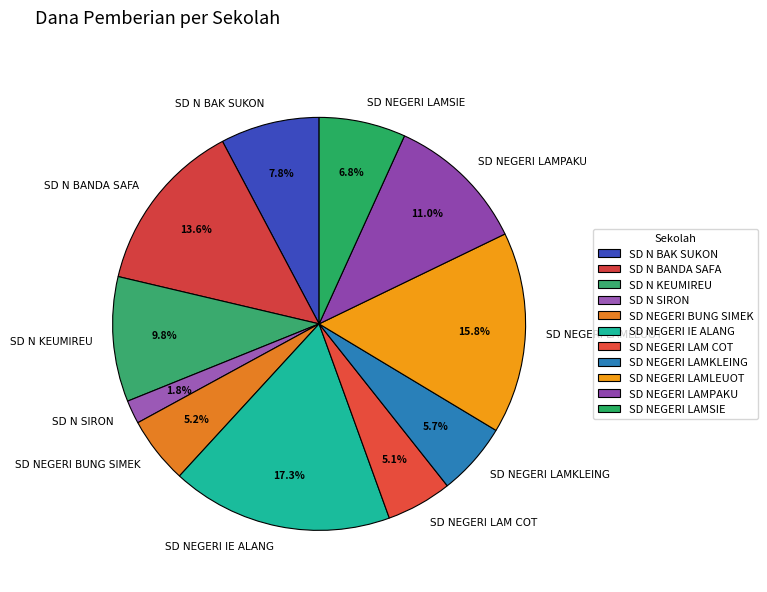

How many slices are in this pie chart?

11